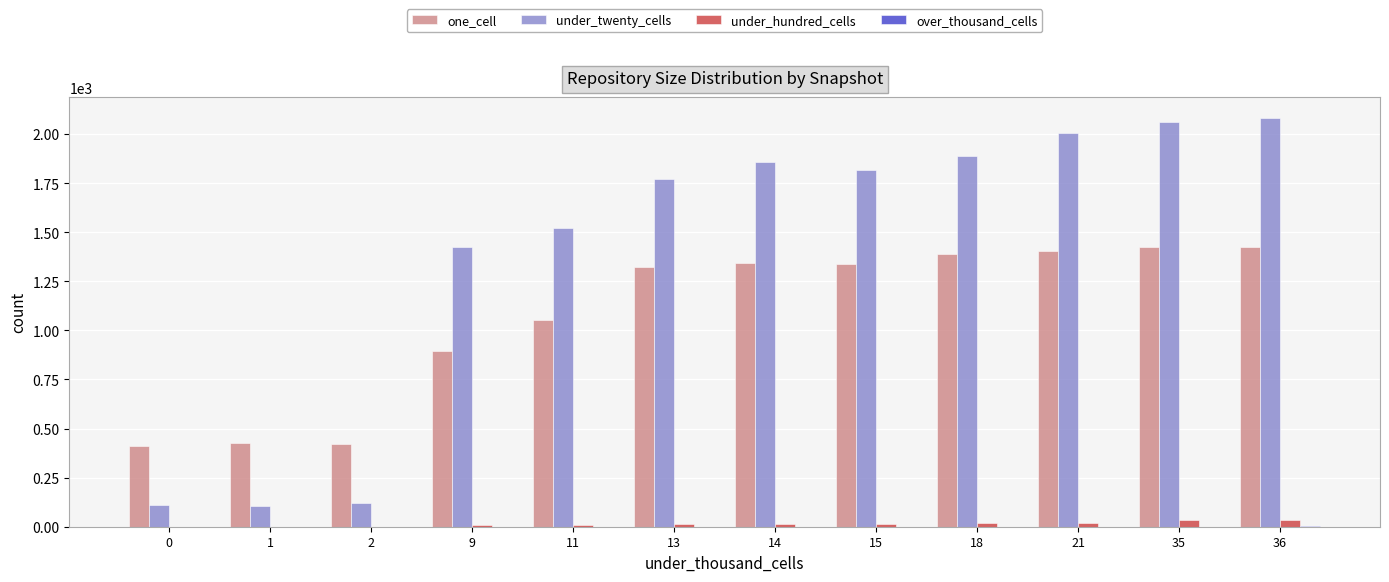

What is the sum of all under_twenty_cells values?

16767